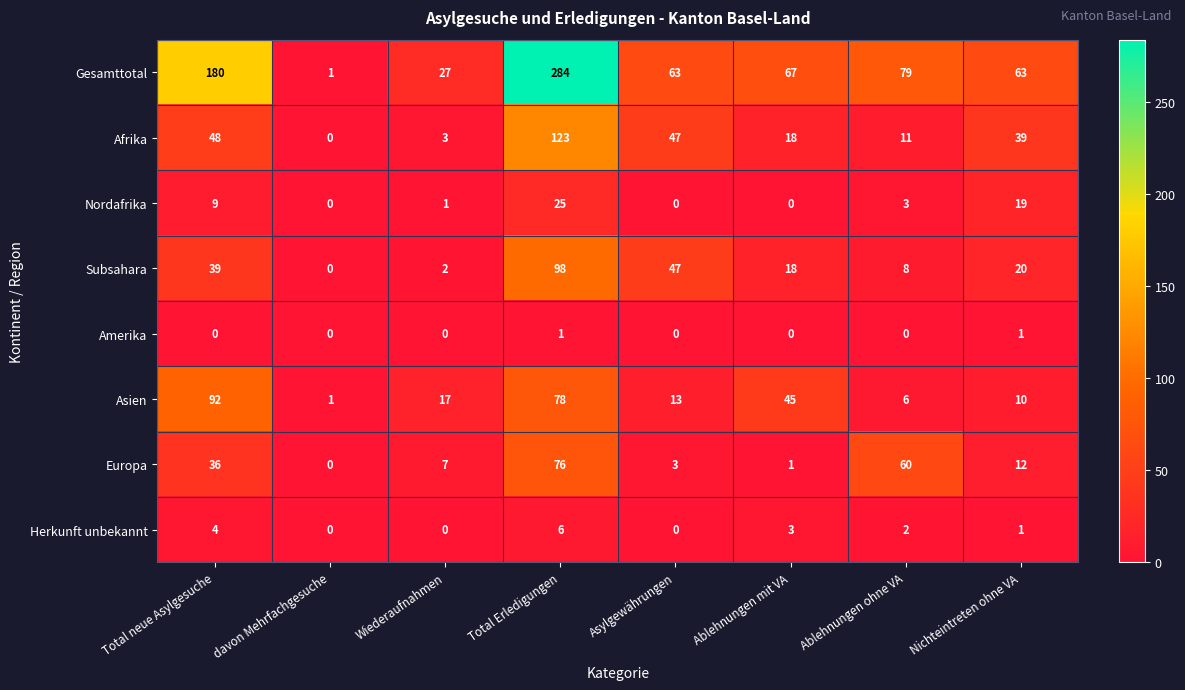

Which series has the largest total across all categories?

Gesamttotal